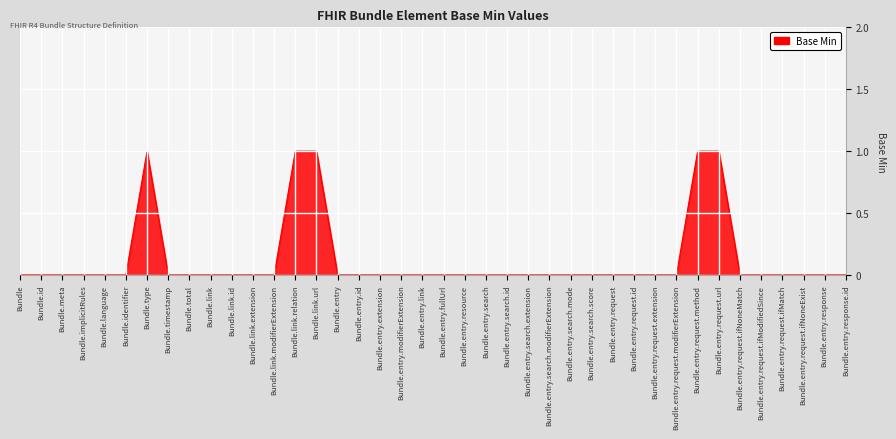

True or false: the data shows 0 at Bundle.id.

True